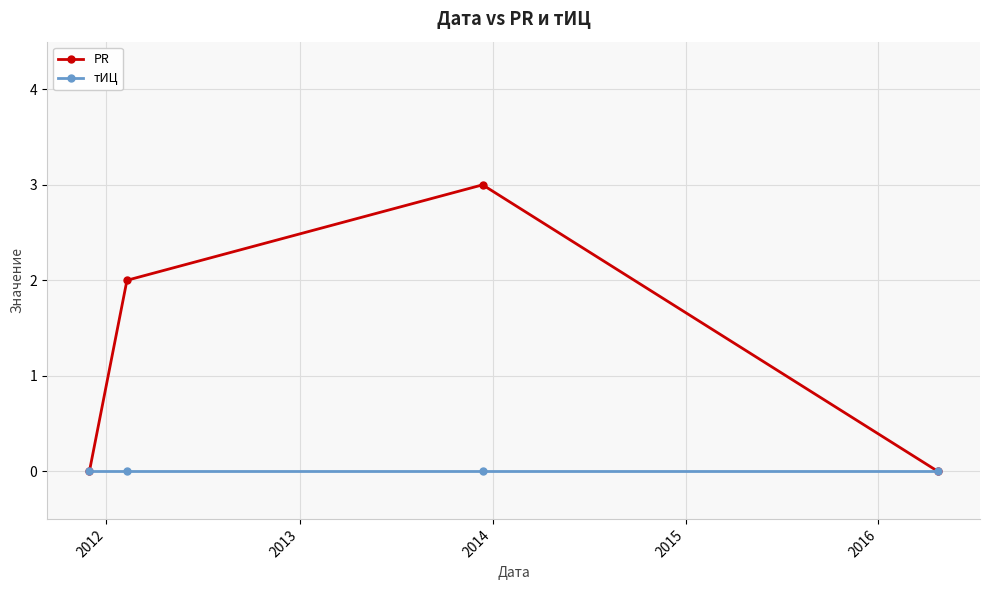

Rank the series by their average value, from highest to lowest.

PR, тИЦ